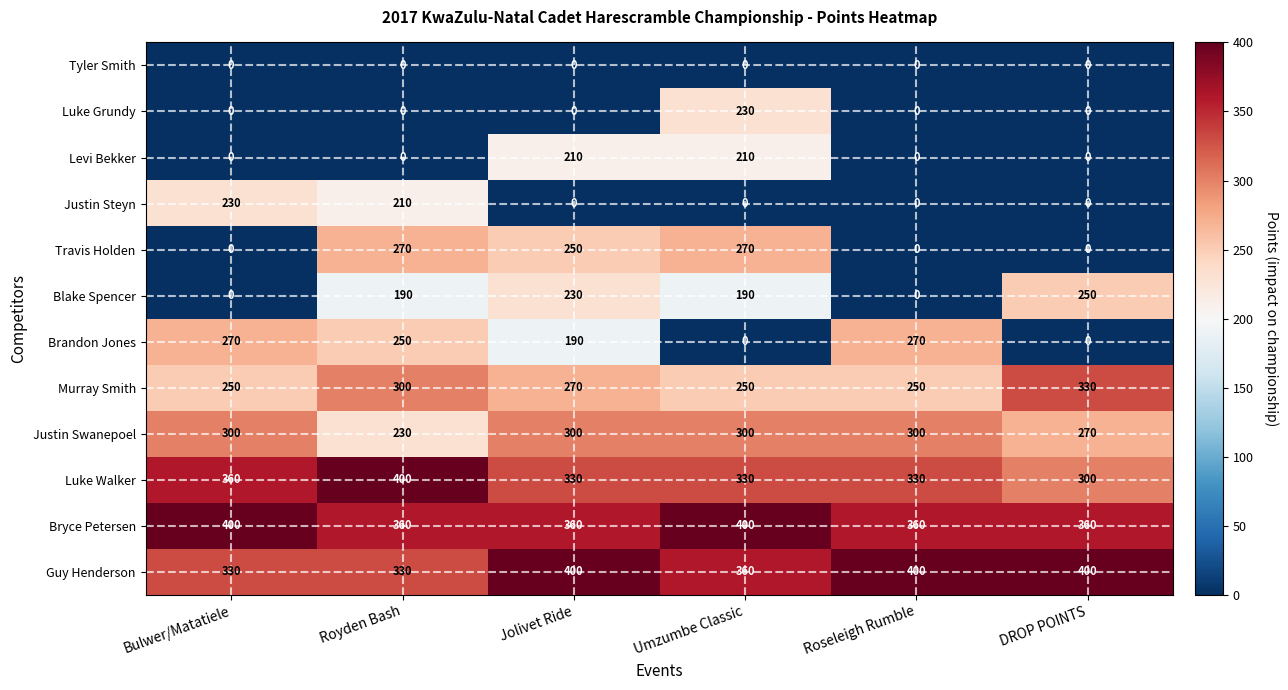

Read the Blake Spencer value at Royden Bash, to the nearest 5.

190